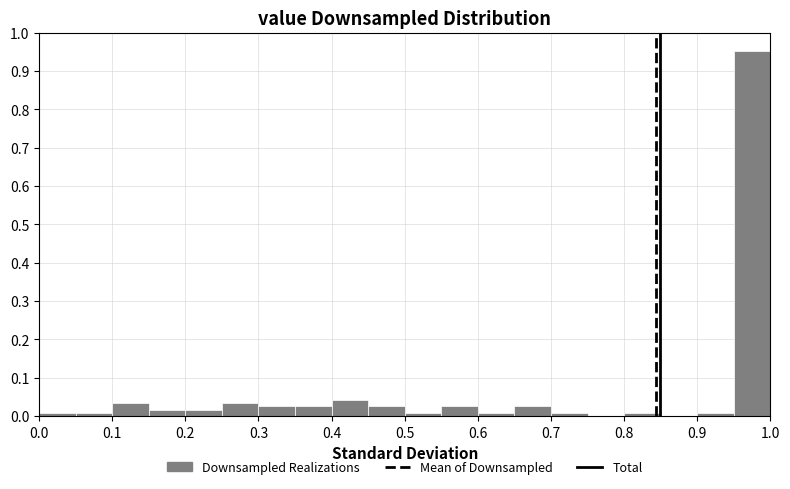

Over which range of the x-axis is the bar tallest?

0.95 to 1.00